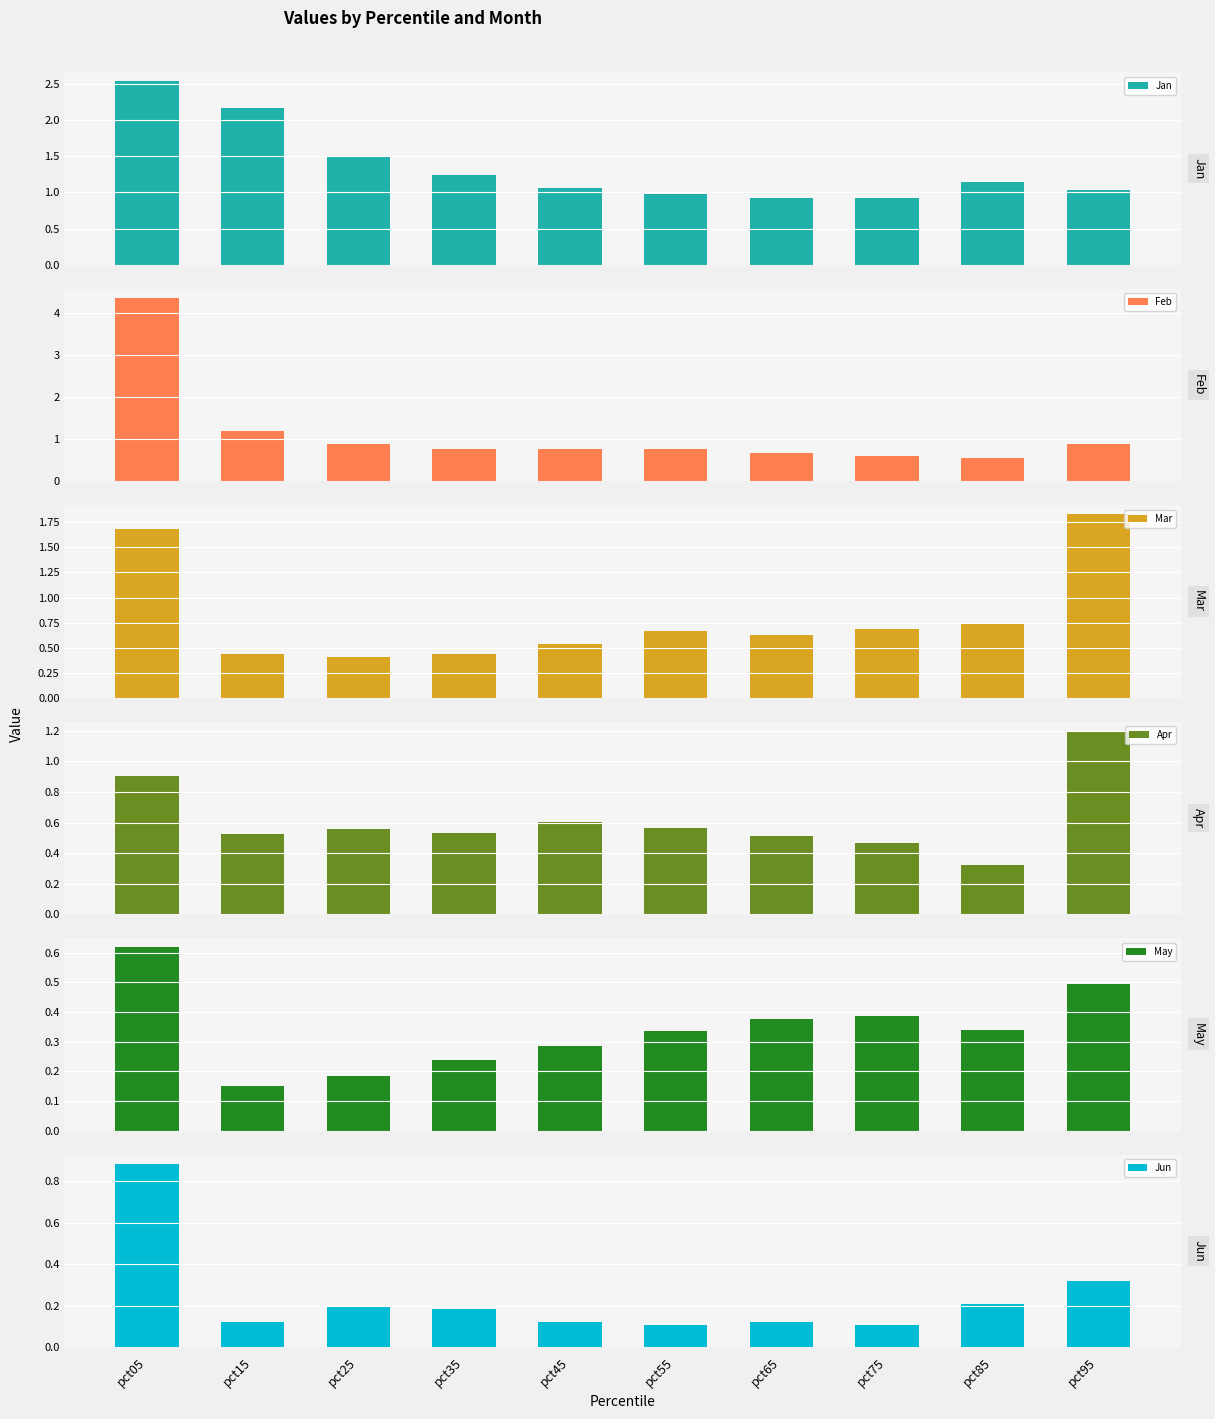

What is the highest value of the Jan series?

2.5